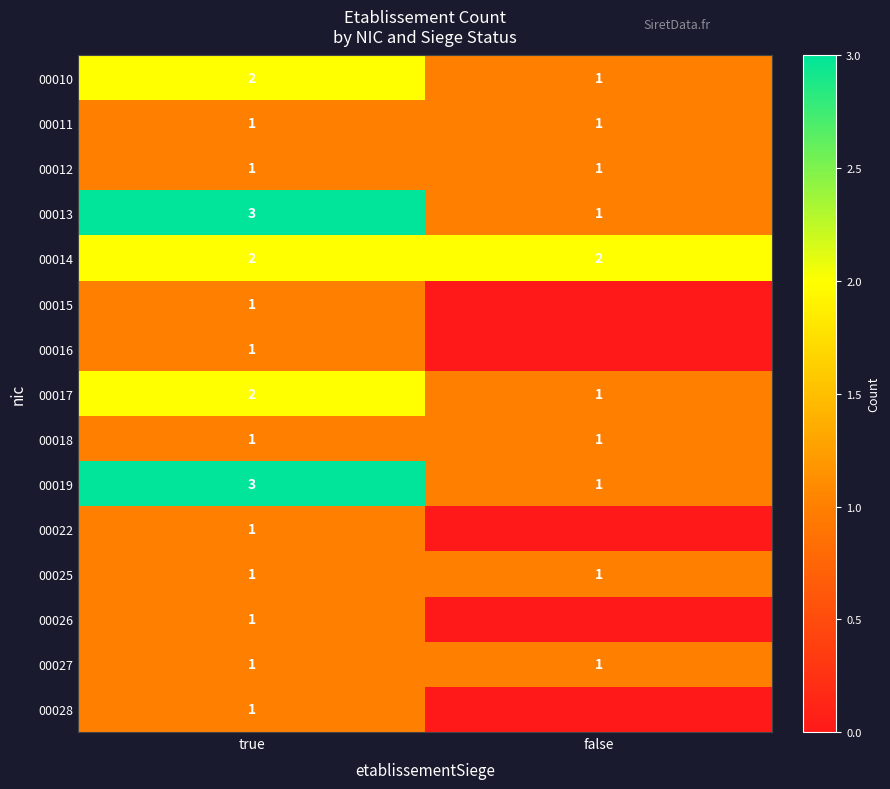

Which category has the highest value across all series?

true